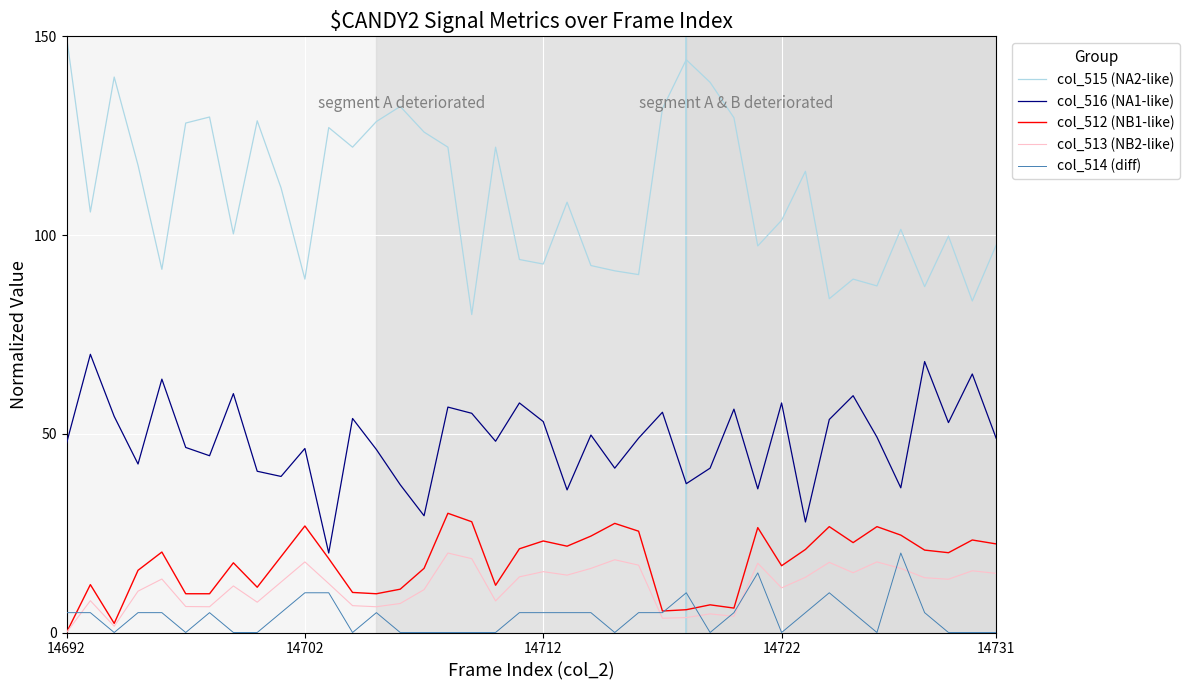

Which series has the widest spread of values?

col_515 (NA2-like)